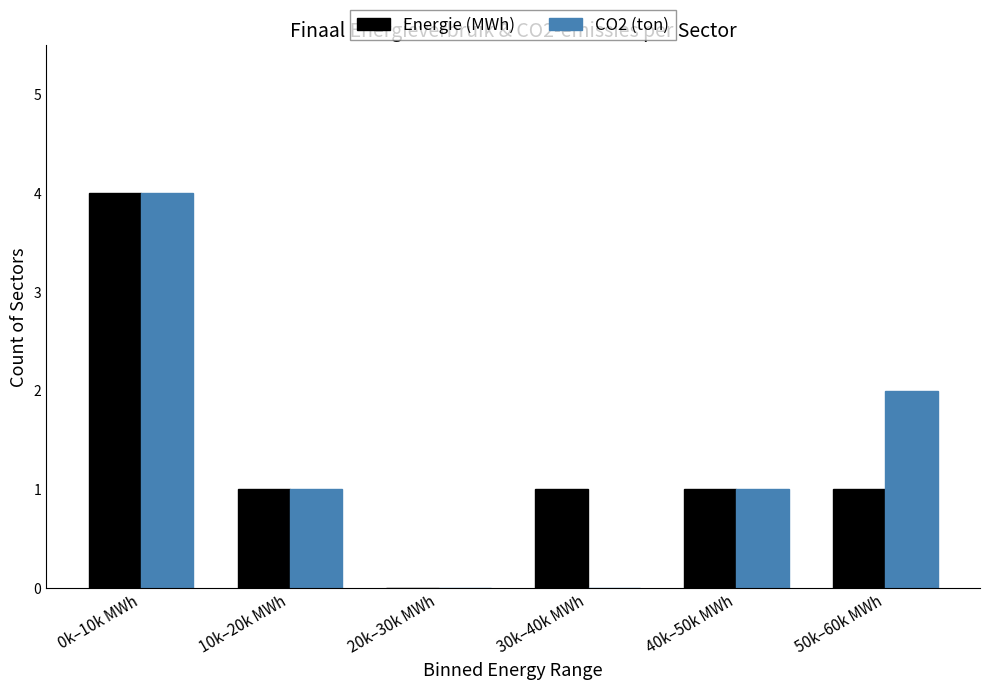

Reading left to right, list all the values displayed in this chart.

Energie (MWh): 0k–10k MWh=4	10k–20k MWh=1	20k–30k MWh=0	30k–40k MWh=1	40k–50k MWh=1	50k–60k MWh=1
CO2 (ton): 0k–10k MWh=4	10k–20k MWh=1	20k–30k MWh=0	30k–40k MWh=0	40k–50k MWh=1	50k–60k MWh=2